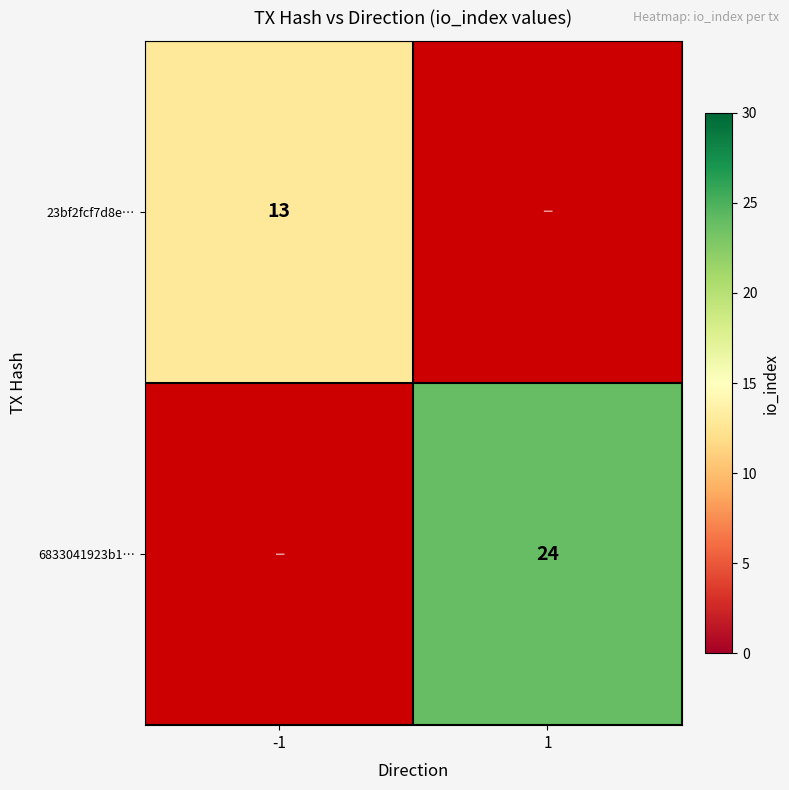

The value of 6833041923b1… at 1 is 43. True or false?

False